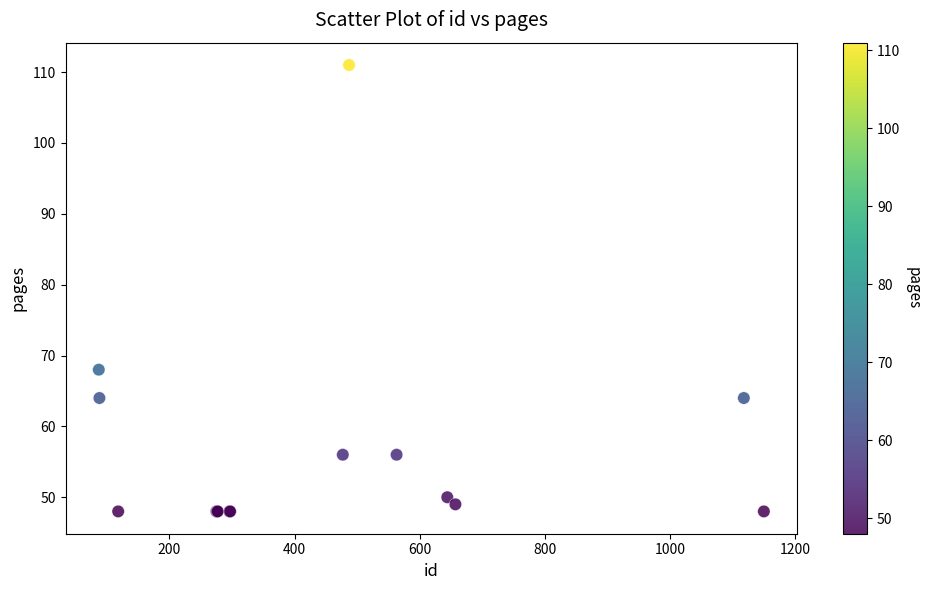

What Y value in the scatter plot is closest to 79?

68